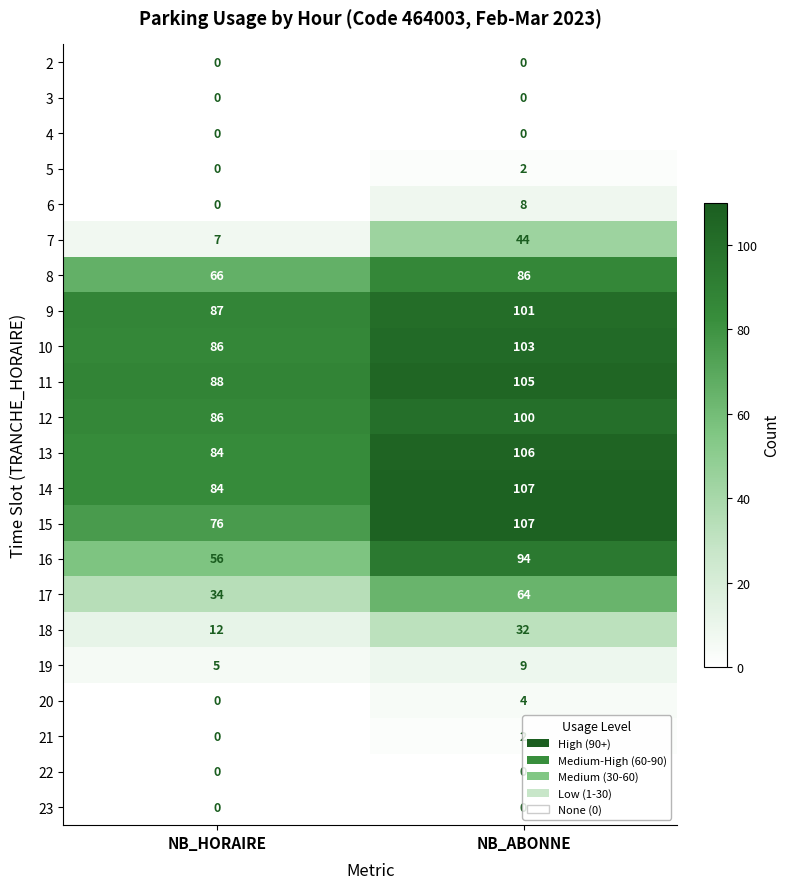

At which label is 19 closest to 7?

NB_HORAIRE